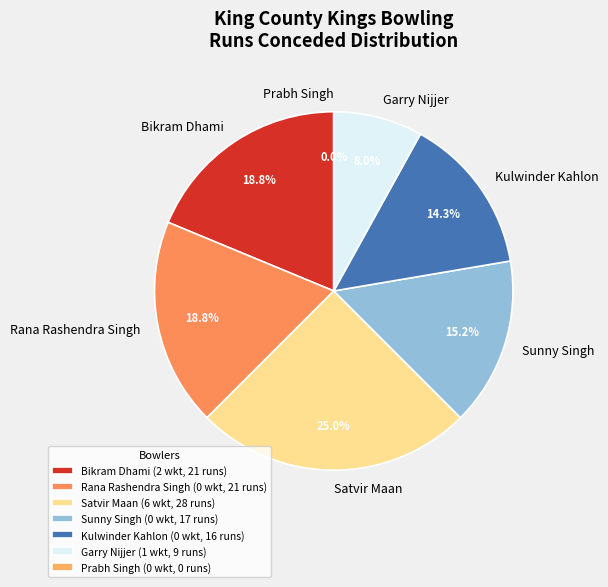

Which category has the biggest portion of the pie?

Satvir Maan